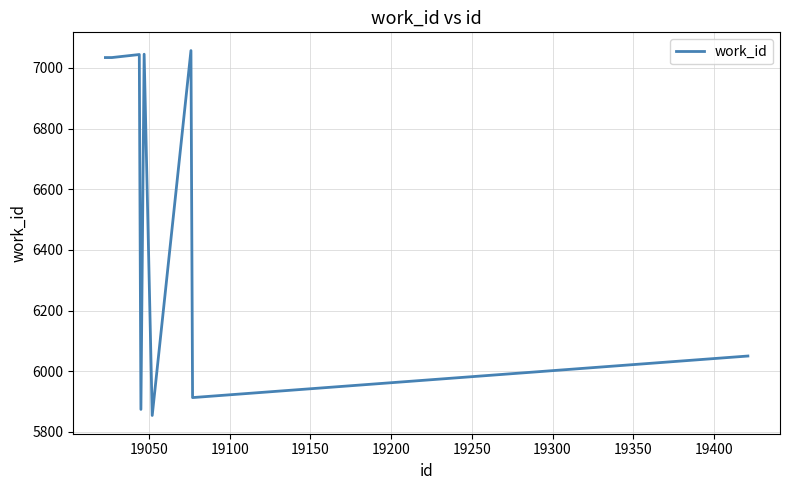

What is the difference between the maximum and minimum values?

1203